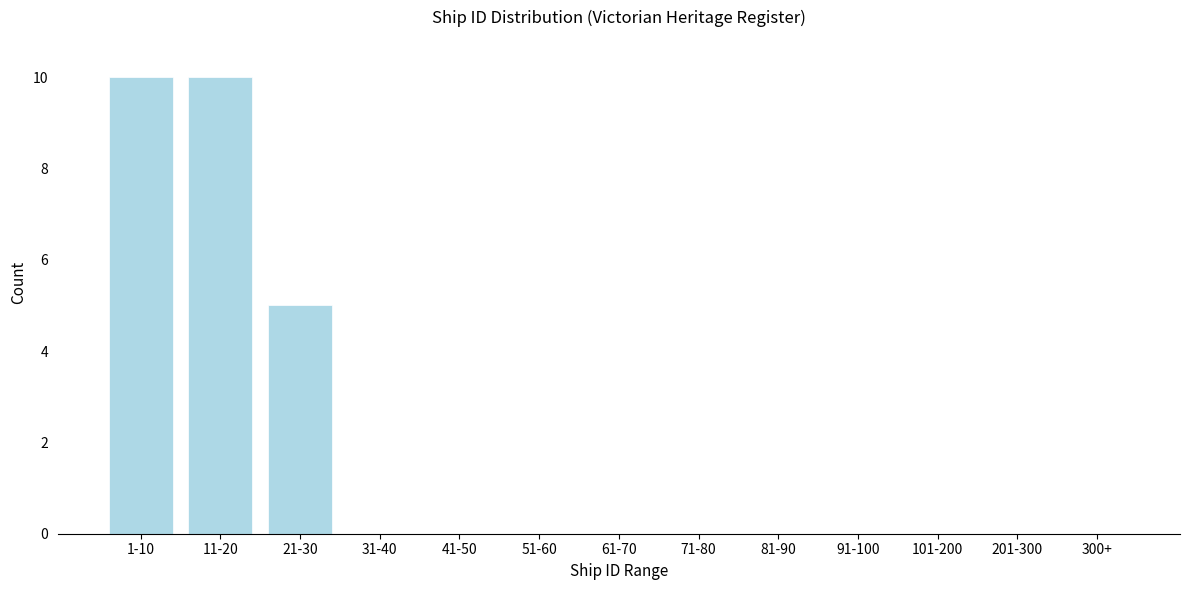

Reading left to right, list all the values displayed in this chart.

1-10=10	11-20=10	21-30=5	31-40=0	41-50=0	51-60=0	61-70=0	71-80=0	81-90=0	91-100=0	101-200=0	201-300=0	300+=0